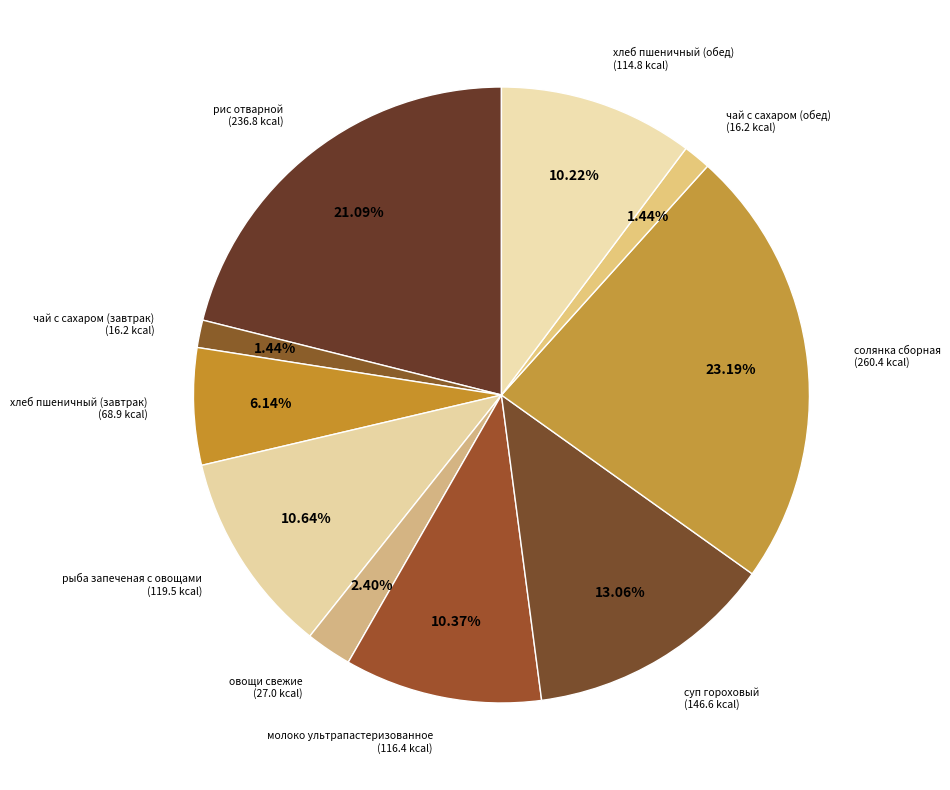

Count the number of slices in the pie.

10